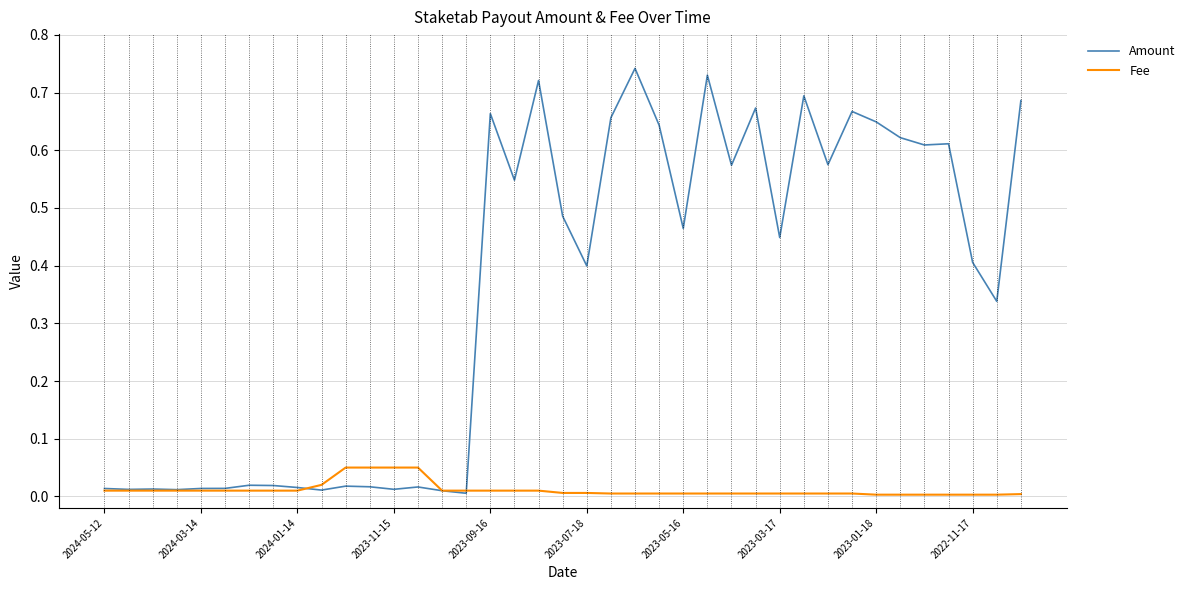

True or false: Amount and Fee cross at least once.

True